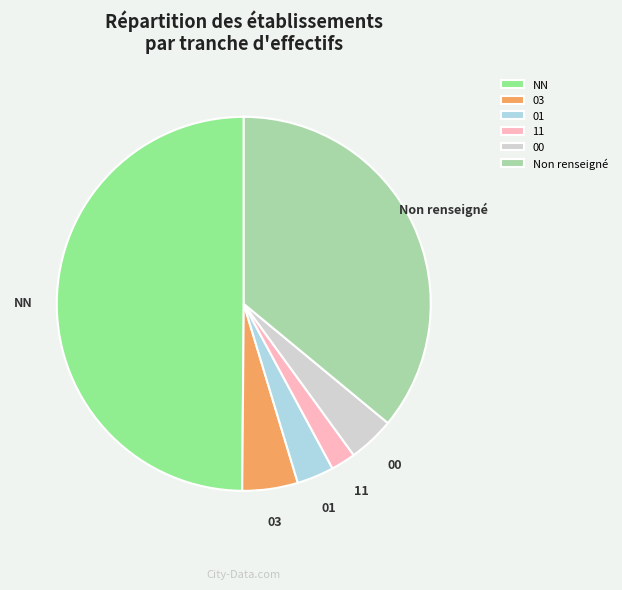

Do NN and 03 together represent more than half of the pie?

Yes